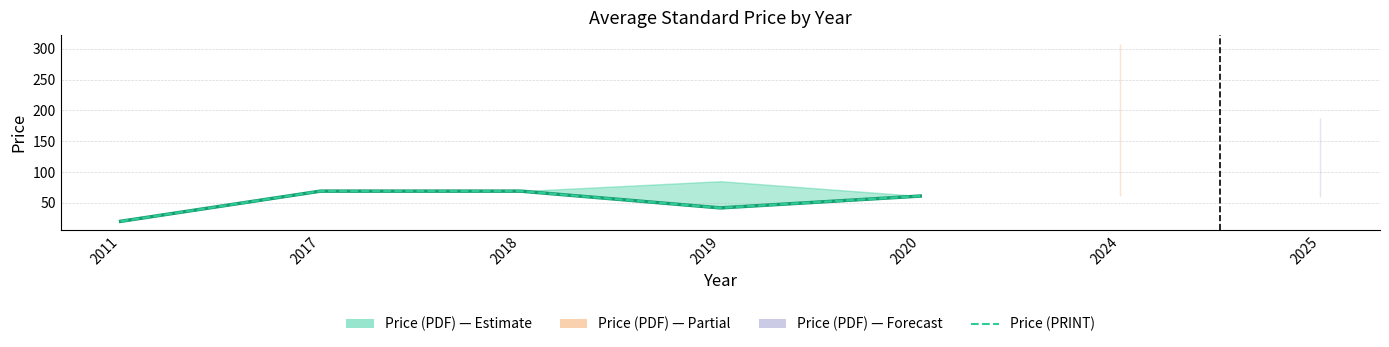

The Price (PDF) series shows 69.0 at 2018. True or false?

True